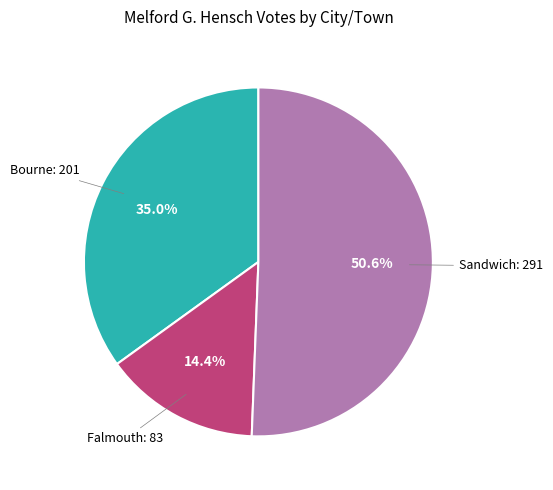

How many segments does this pie chart have?

3